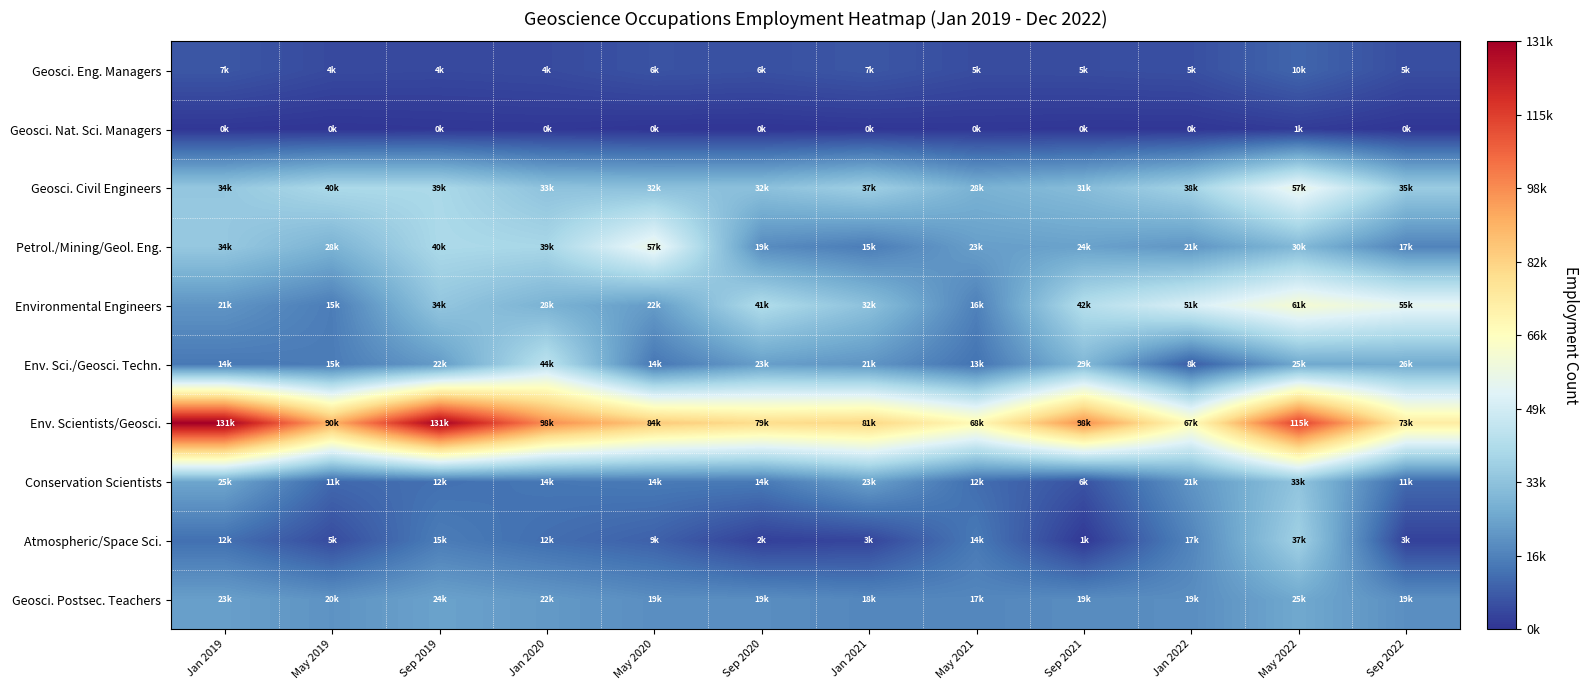

Between May 2019 and Sep 2021, which series saw the biggest shift?

Environmental Engineers